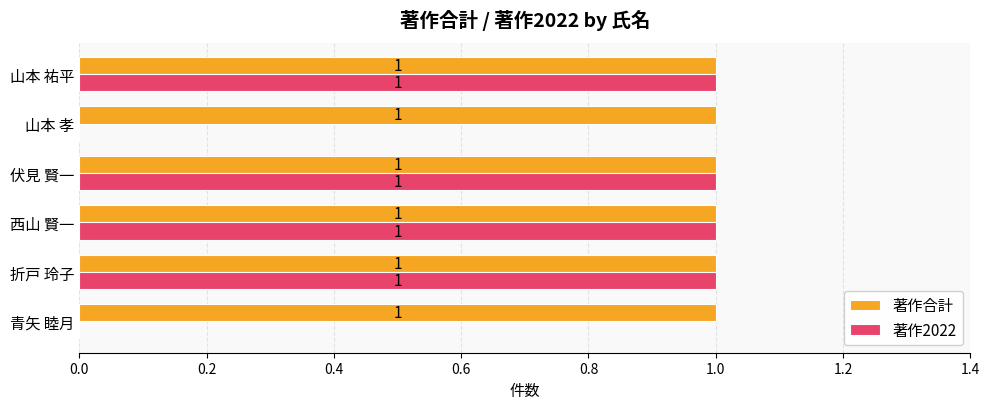

What is the sum of all 著作2022 values?

4